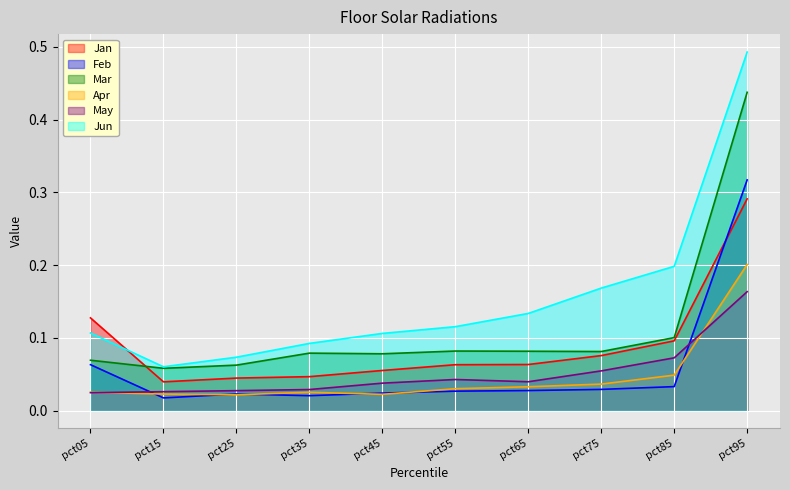

What is the total value across all series at pct05?

0.4